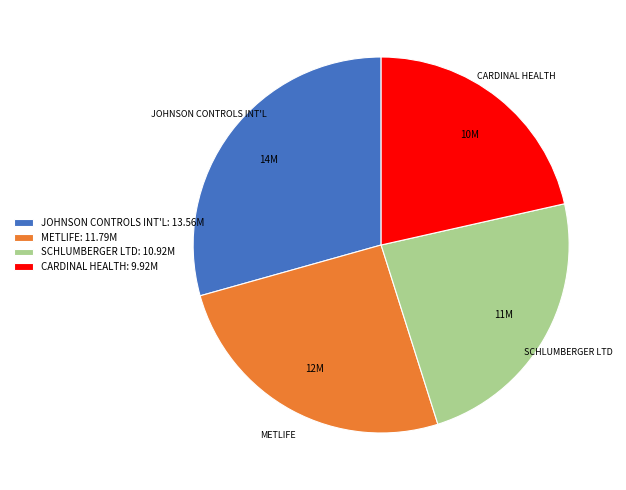

Approximately how many times larger is the value at METLIFE compared to SCHLUMBERGER LTD?

1.1